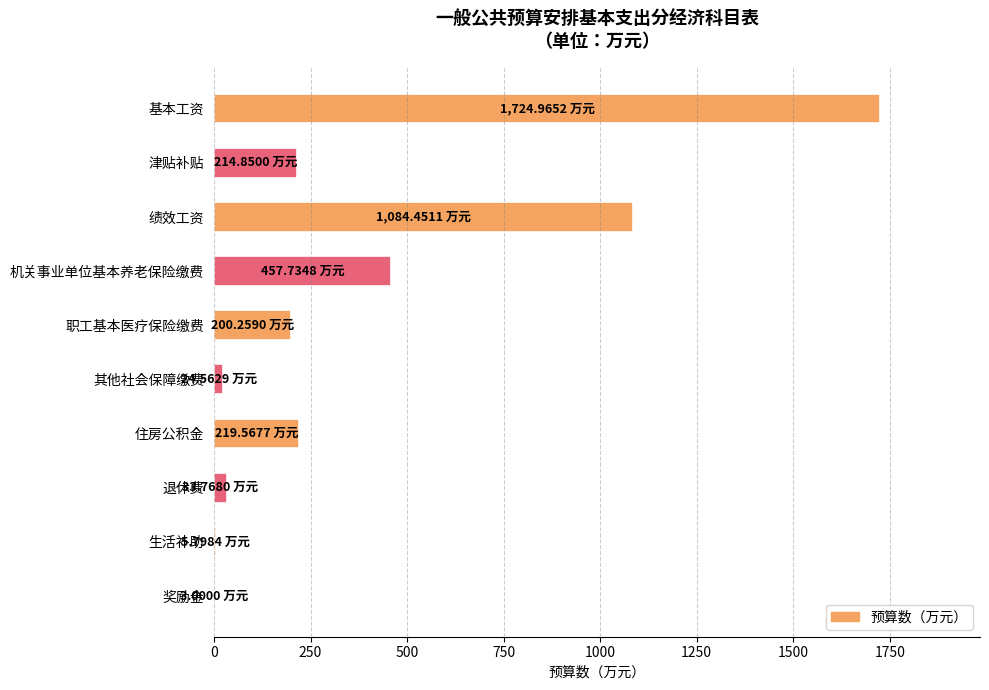

Between 机关事业单位基本养老保险缴费 and 津贴补贴, which is larger?

机关事业单位基本养老保险缴费